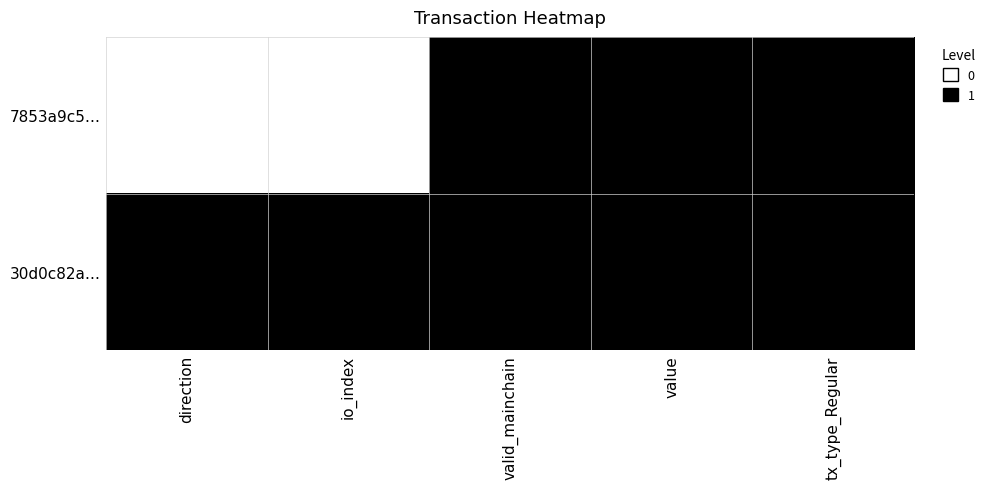

Reading left to right, transcribe all the data shown in this chart.

7853a9c5…: direction=0	io_index=0	valid_mainchain=1	value=1	tx_type_Regular=1
30d0c82a…: direction=1	io_index=1	valid_mainchain=1	value=1	tx_type_Regular=1